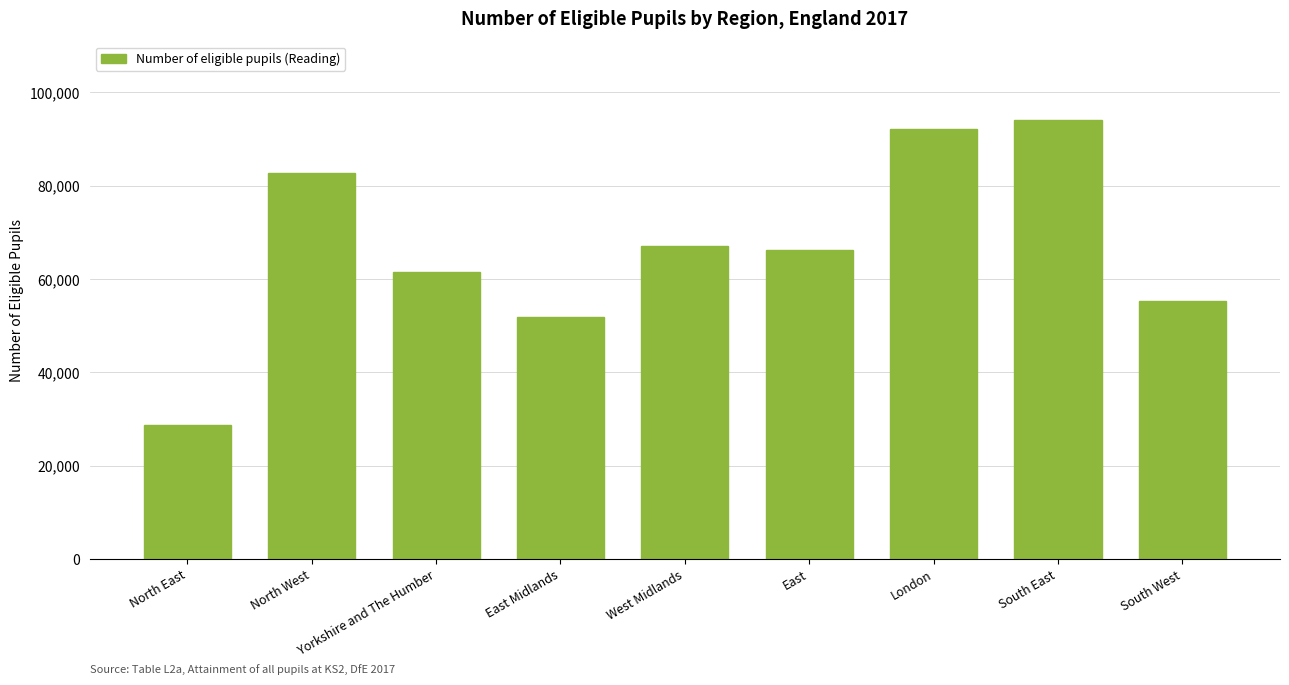

Reading left to right, transcribe all the data shown in this chart.

North East=28749	North West=82825	Yorkshire and The Humber=61527	East Midlands=51783	West Midlands=67185	East=66320	London=92184	South East=94008	South West=55356